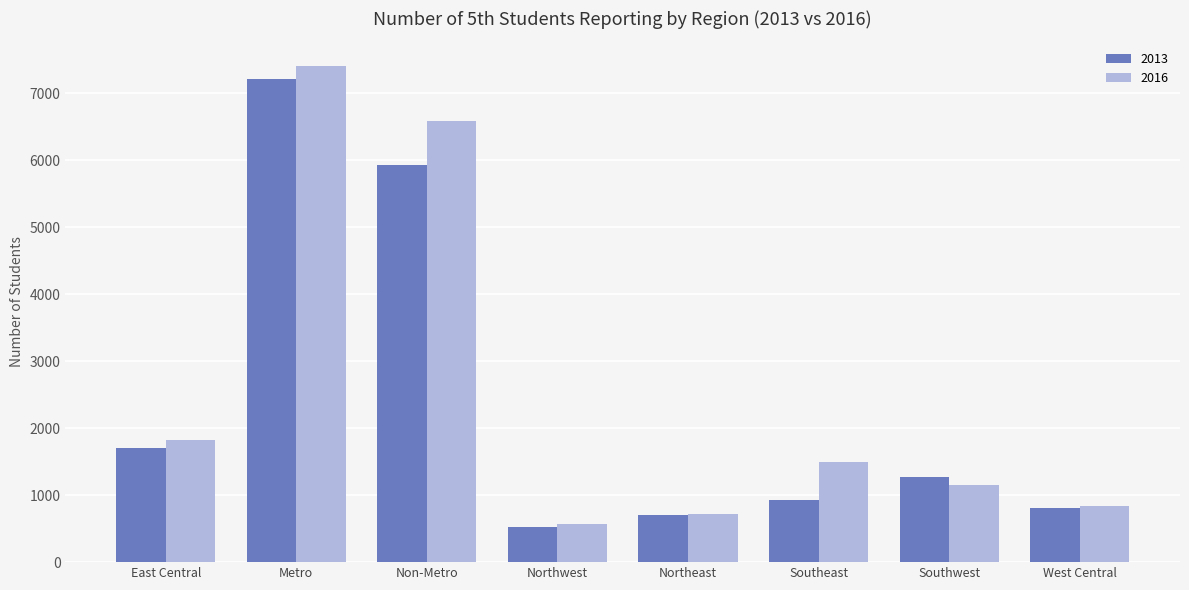

Reading right to left, extract all data points from this chart.

2013: West Central=810	Southwest=1273	Southeast=925	Northeast=711	Northwest=519	Non-Metro=5937	Metro=7211	East Central=1699
2016: West Central=836	Southwest=1147	Southeast=1499	Northeast=724	Northwest=566	Non-Metro=6594	Metro=7406	East Central=1822